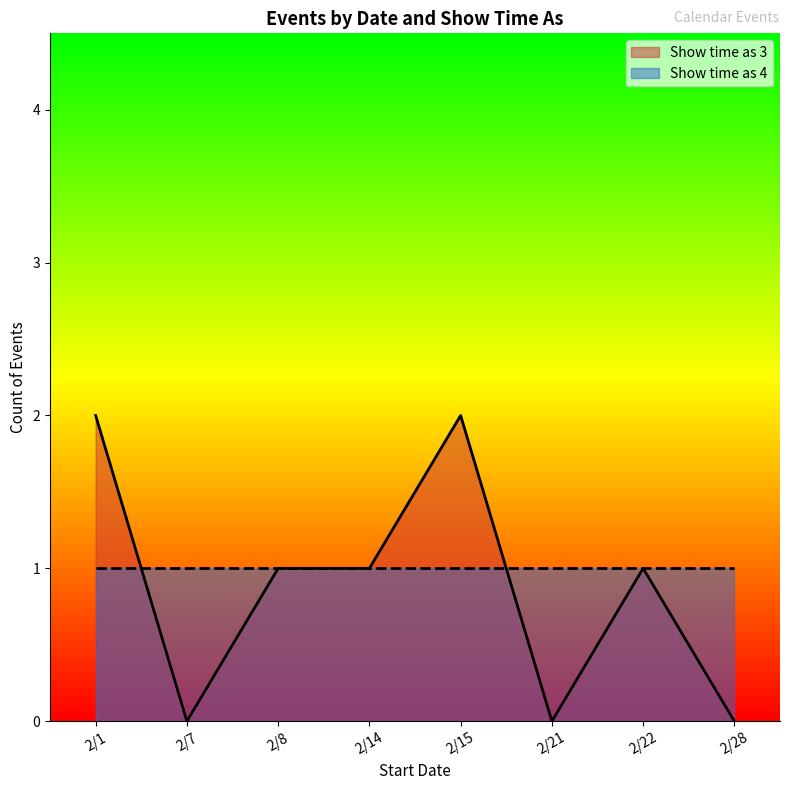

Which series has the widest spread of values?

Show time as 3